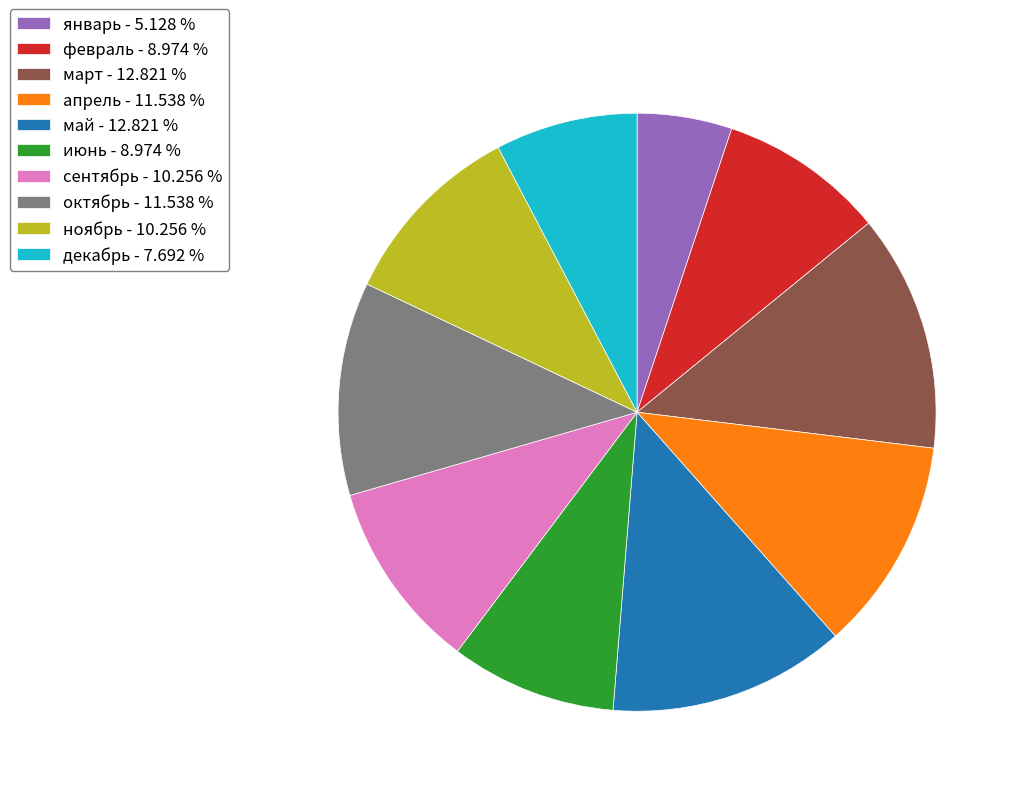

Approximately how many times larger is the value at декабрь - 7.692 % compared to июнь - 8.974 %?

0.9